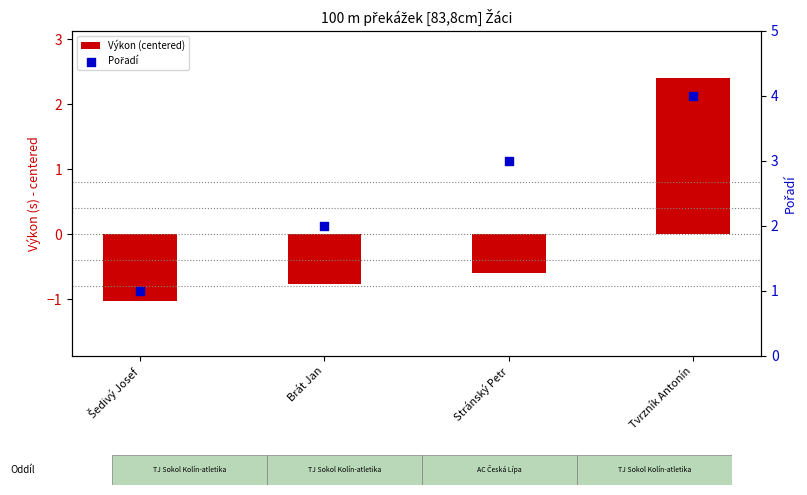

What is the total value across all series at Brát Jan?

1.2